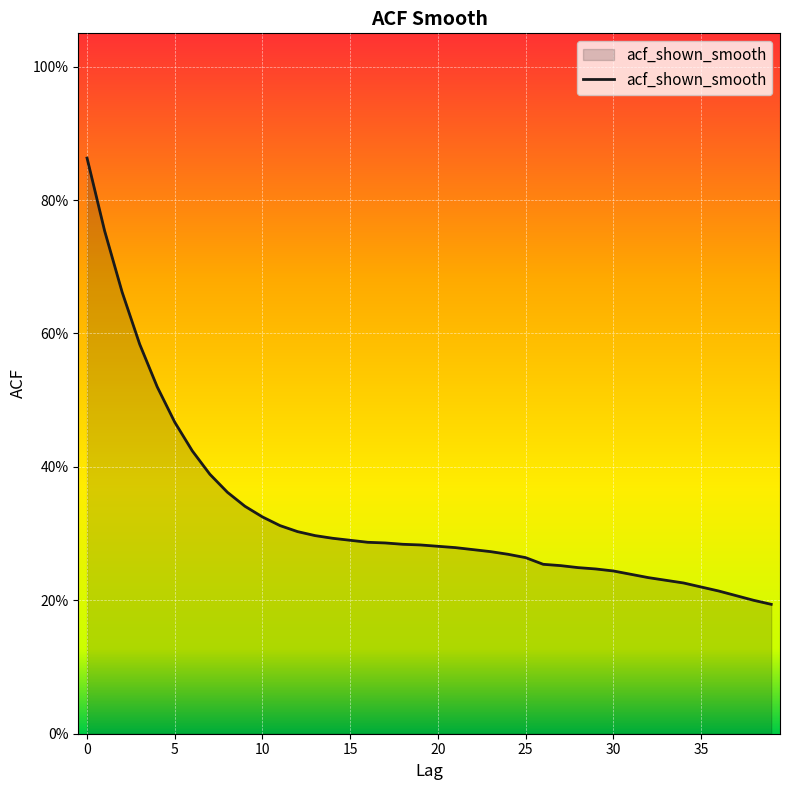

Does the chart have visible grid lines?

Yes